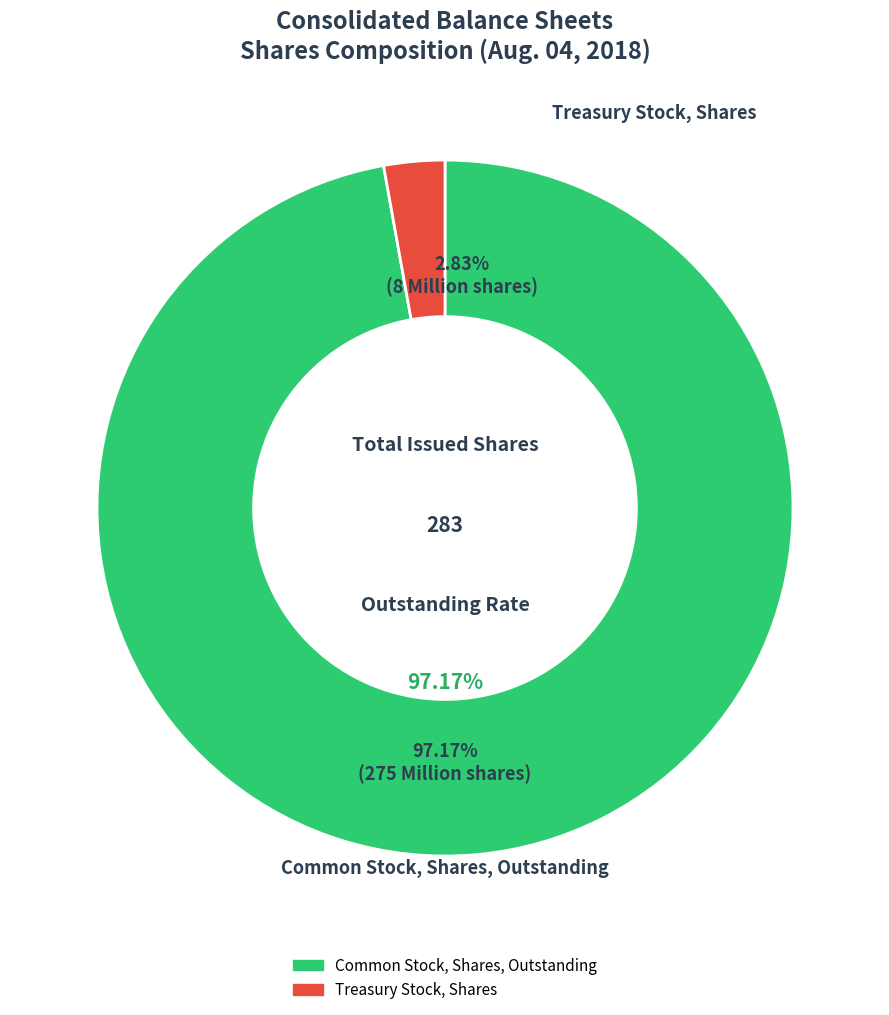

Is it true that Common Stock, Shares, Outstanding is 99% of the pie?

False